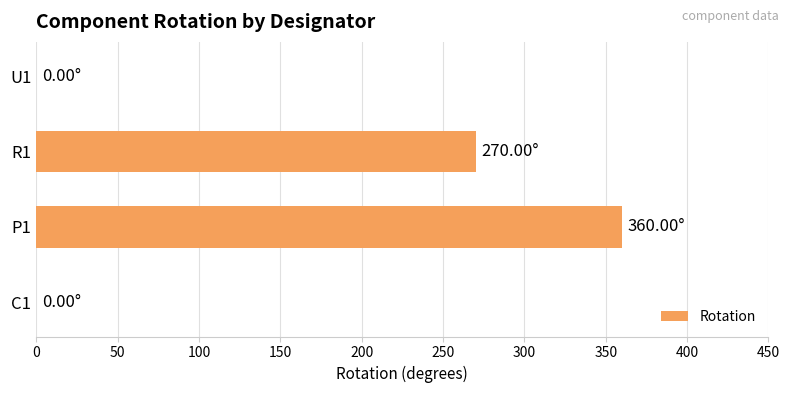

Between R1 and P1, which is larger?

P1